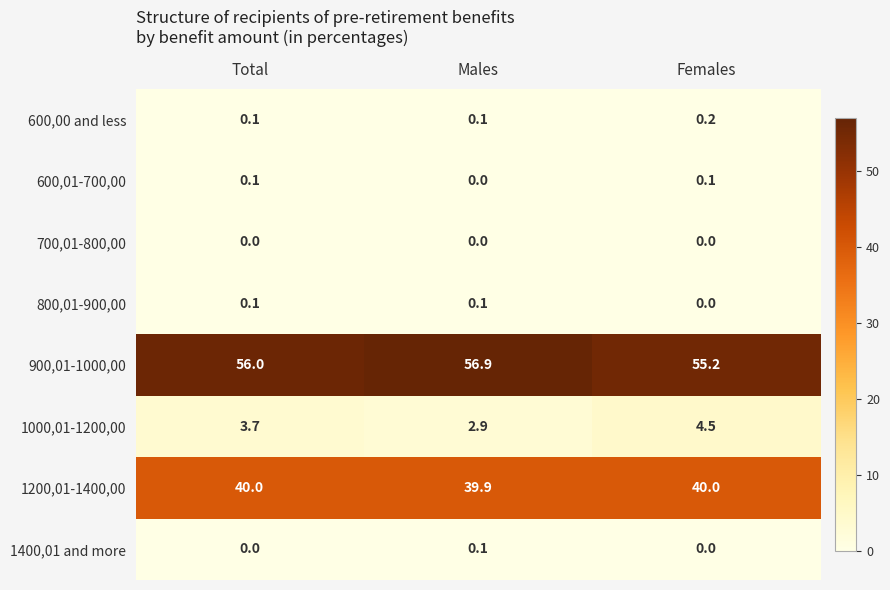

Count the number of data series in this chart.

8